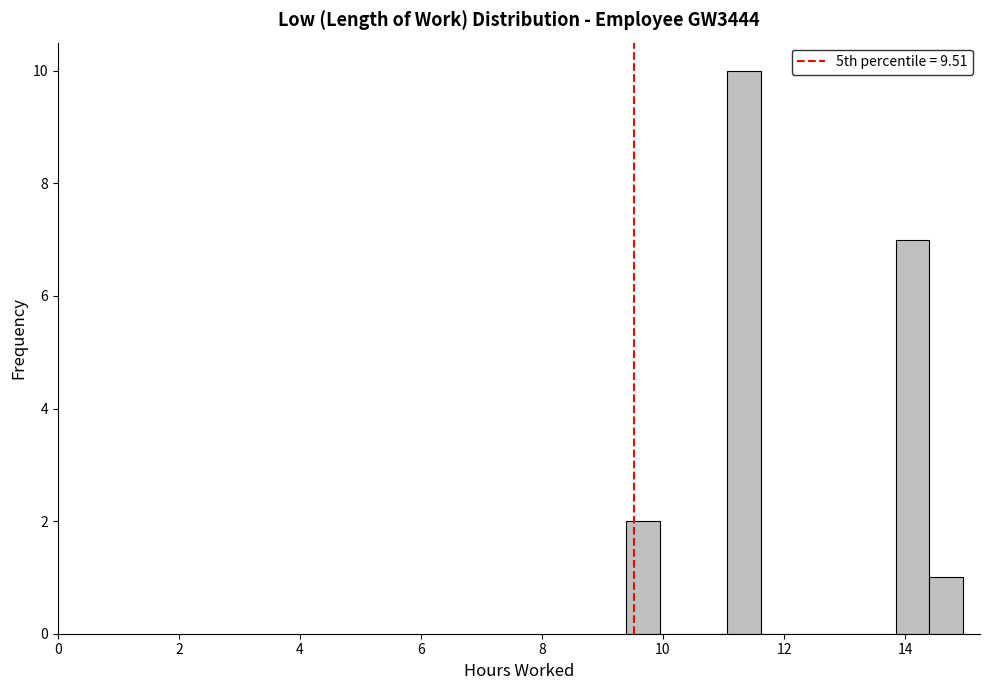

Around what value on the x-axis is the tallest bar? Give the approximate position of its centre, as read against the axis.

11.4